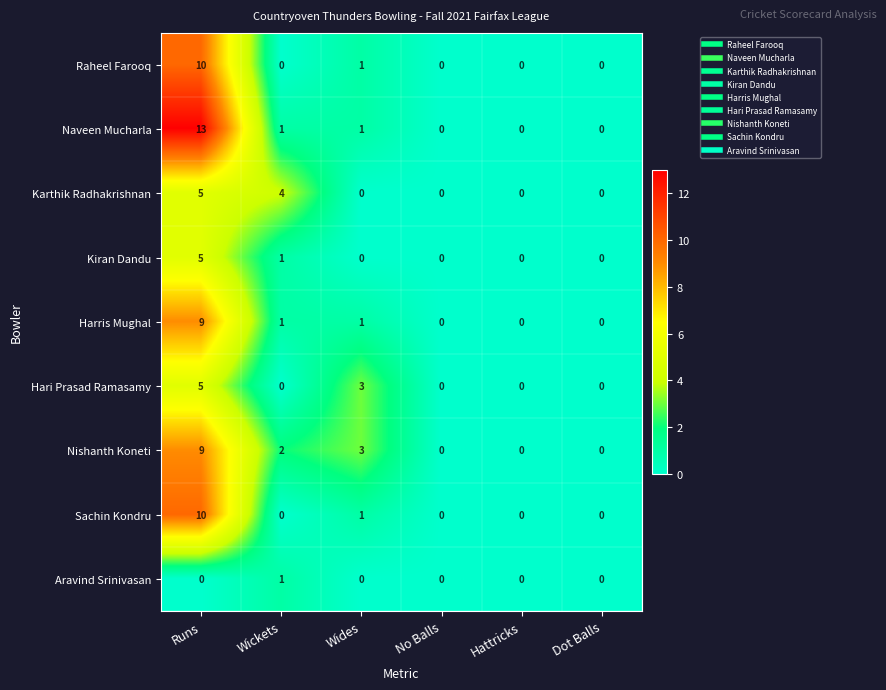

At which label does Naveen Mucharla first exceed 1?

Runs